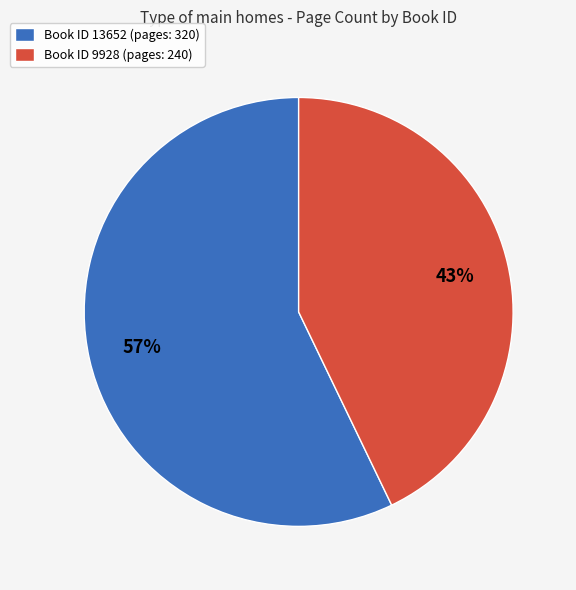

How many segments does this pie chart have?

2